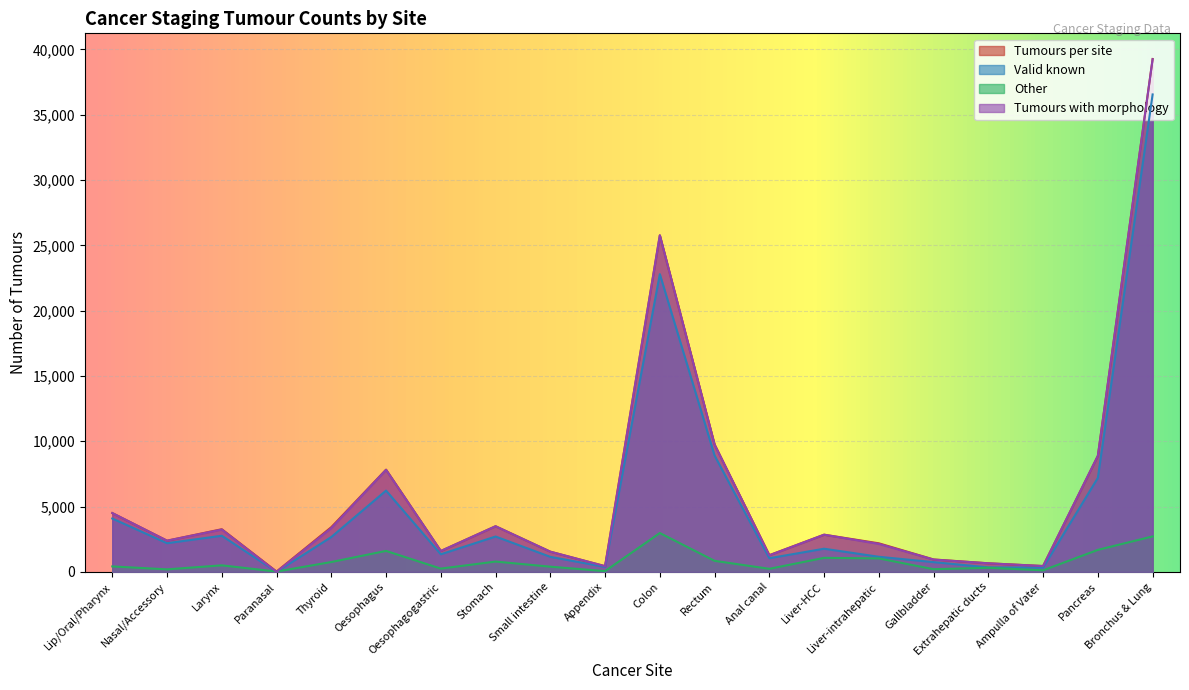

Reading right to left, what are all the values shown in this chart?

Tumours per site: 39267	8885	448	659	951	2187	2848	1282	9753	25768	437	1549	3497	1599	7829	3424	26	3267	2390	4505
Valid known: 36552	7199	327	344	746	1156	1773	1047	8907	22794	378	1151	2707	1348	6223	2669	1	2766	2196	4086
Other: 2715	1686	121	315	205	1031	1075	235	846	2974	59	398	790	251	1606	755	25	501	194	419
Tumours with morphology: 39245	8885	448	656	943	2144	2847	1267	9741	25767	437	1545	3493	1599	7811	3357	3	3242	2388	4504